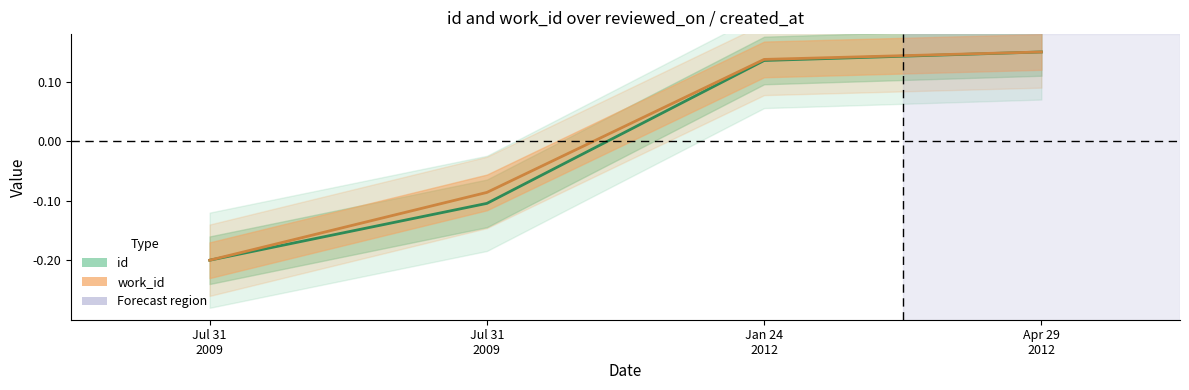

How many values in the id series exceed 0?

2